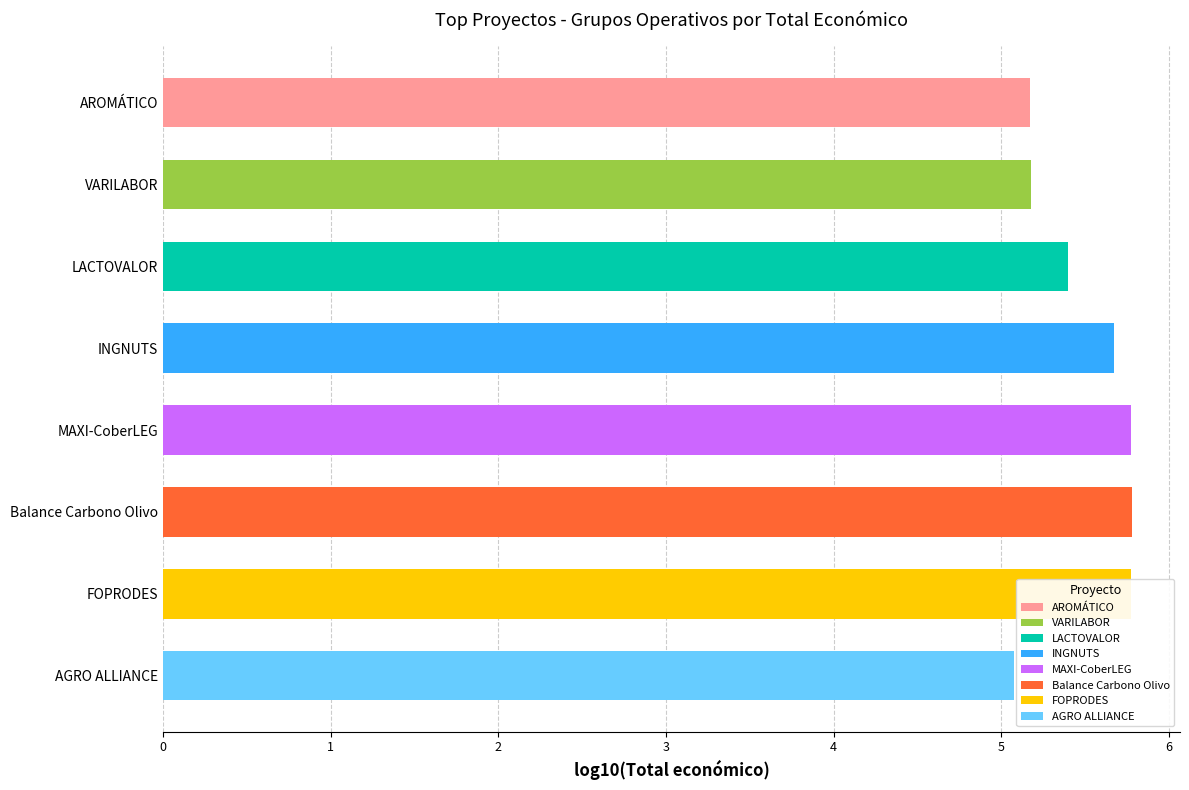

What is the label of the 1st bar from the top?

AROMÁTICO